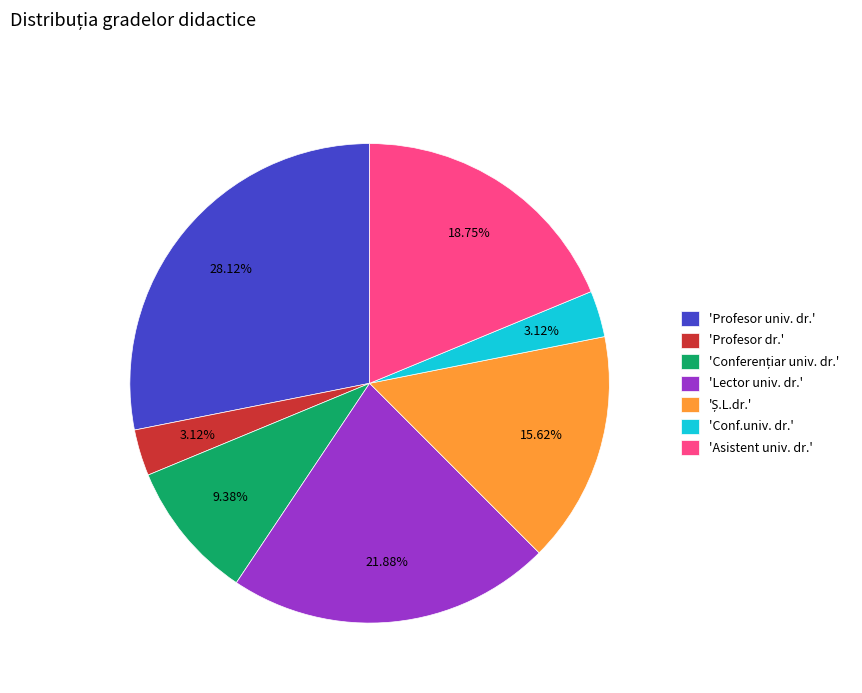

What is the largest slice in the pie chart?

'Profesor univ. dr.'